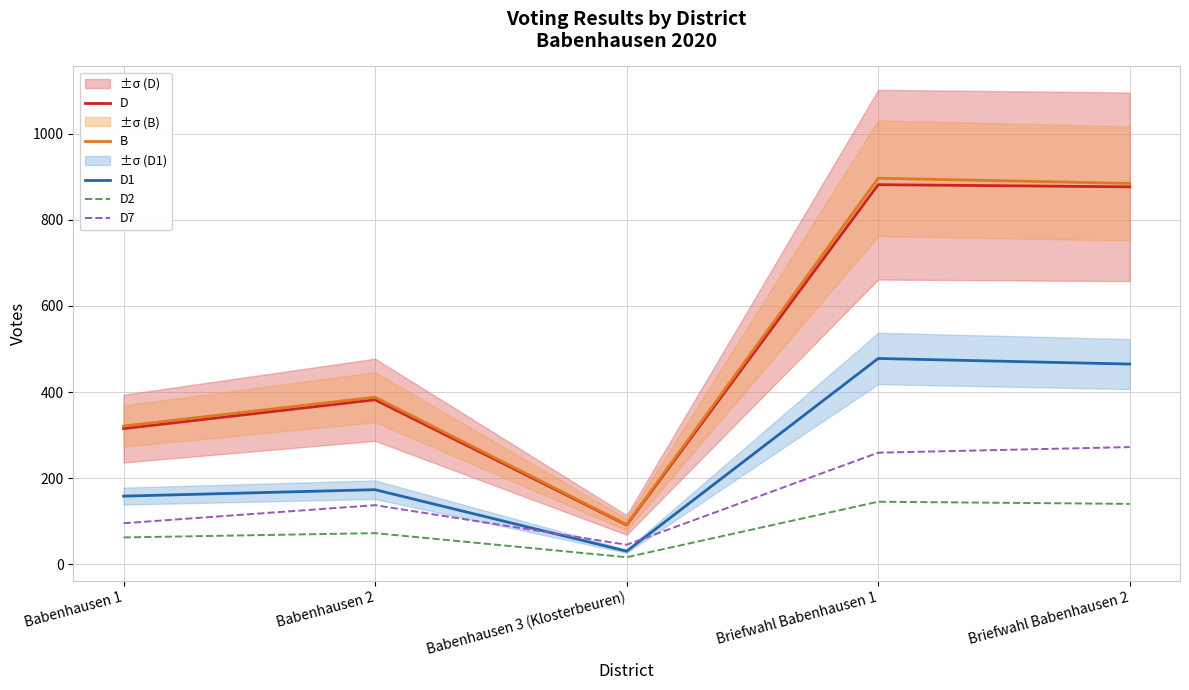

True or false: D and D2 cross at least once.

False